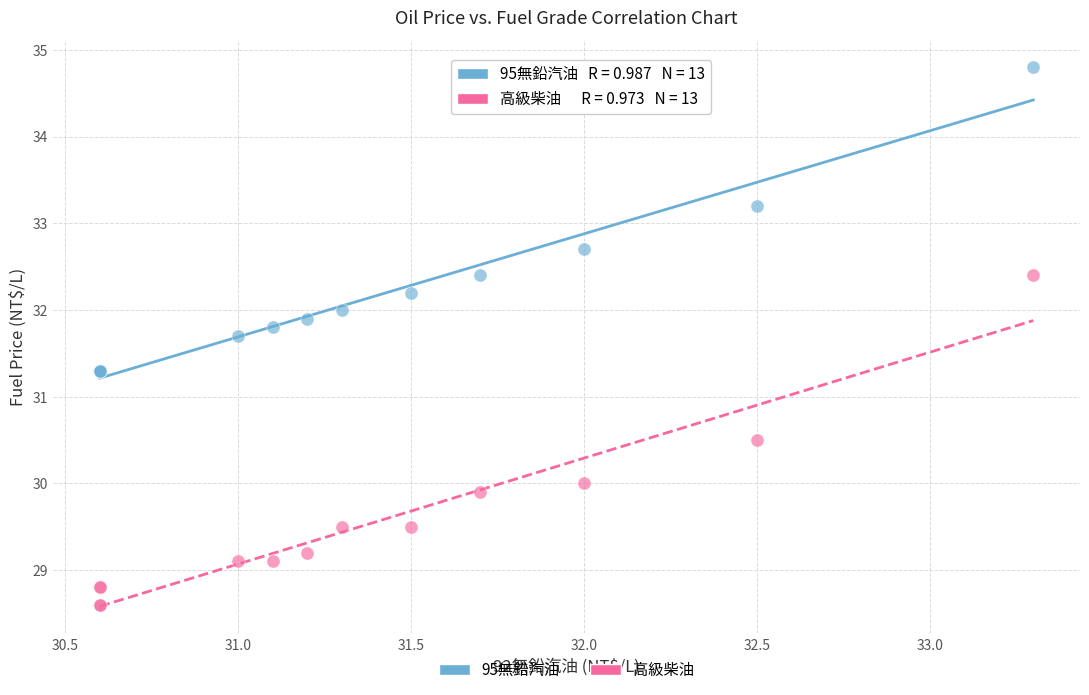

Which series contains the lowest Y value?

高級柴油